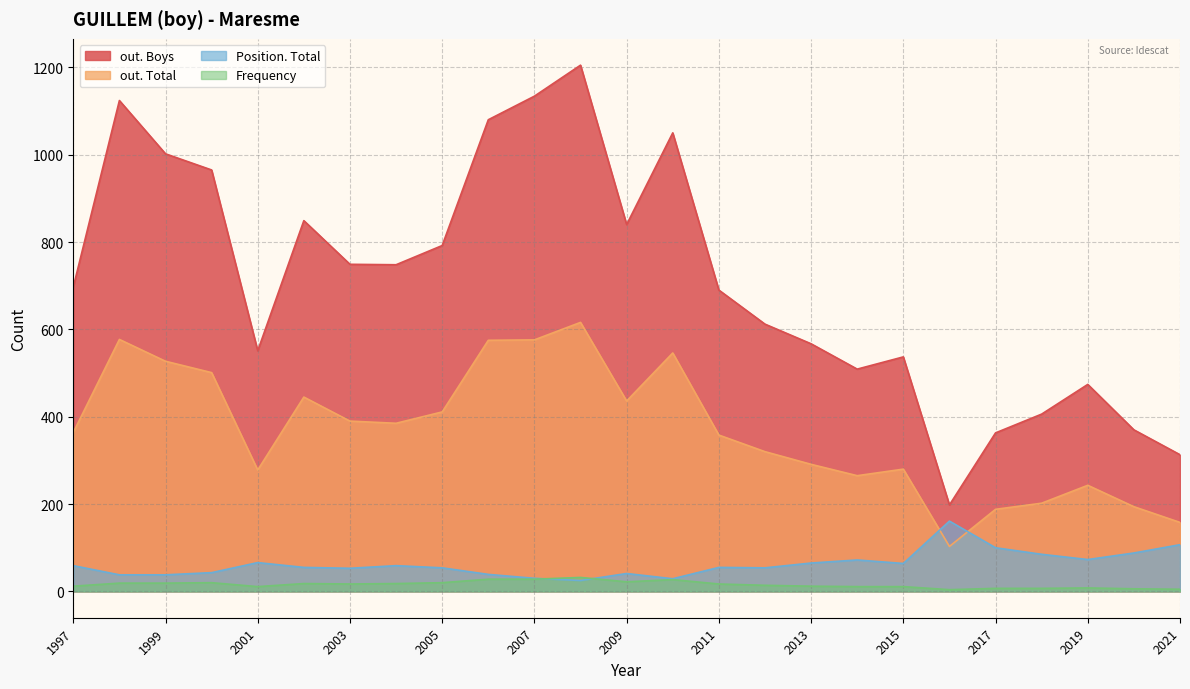

Reading left to right, transcribe all the data shown in this chart.

Frequency: 2021=5	2020=6	2019=8	2018=7	2017=7	2016=4	2015=11	2014=11	2013=12	2012=14	2011=17	2010=27	2009=22	2008=32	2007=28	2006=28	2005=20	2004=18	2003=17	2002=18	2001=11	2000=20	1999=19	1998=19	1997=12
Position. Total: 2021=107	2020=88	2019=73	2018=85	2017=100	2016=161	2015=64	2014=72	2013=65	2012=54	2011=55	2010=29	2009=41	2008=25	2007=30	2006=39	2005=54	2004=59	2003=53	2002=55	2001=66	2000=43	1999=38	1998=38	1997=59
out. Total: 2021=158	2020=194	2019=243	2018=202	2017=188	2016=103	2015=280	2014=265	2013=291	2012=320	2011=358	2010=546	2009=436	2008=616	2007=576	2006=575	2005=411	2004=385	2003=390	2002=445	2001=278	2000=501	1999=527	1998=577	1997=364
out. Boys: 2021=313	2020=370	2019=474	2018=406	2017=363	2016=198	2015=537	2014=509	2013=567	2012=612	2011=690	2010=1050	2009=840	2008=1205	2007=1134	2006=1080	2005=792	2004=748	2003=749	2002=849	2001=551	2000=965	1999=1002	1998=1124	1997=697